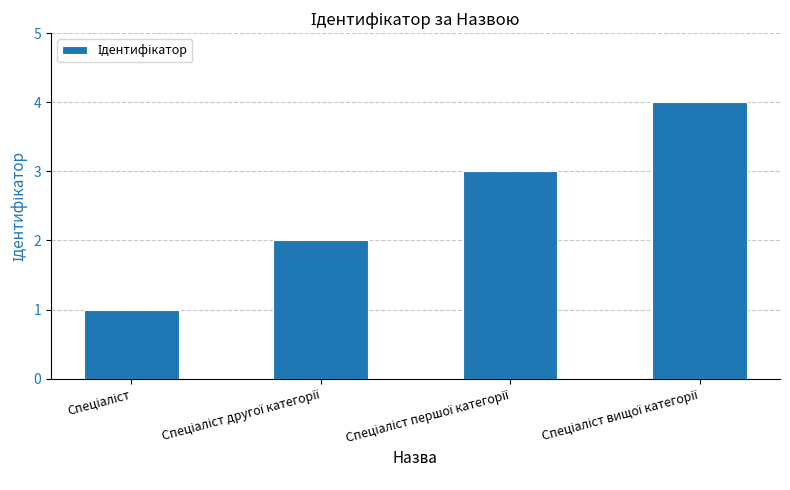

What is the sum of all values?

10